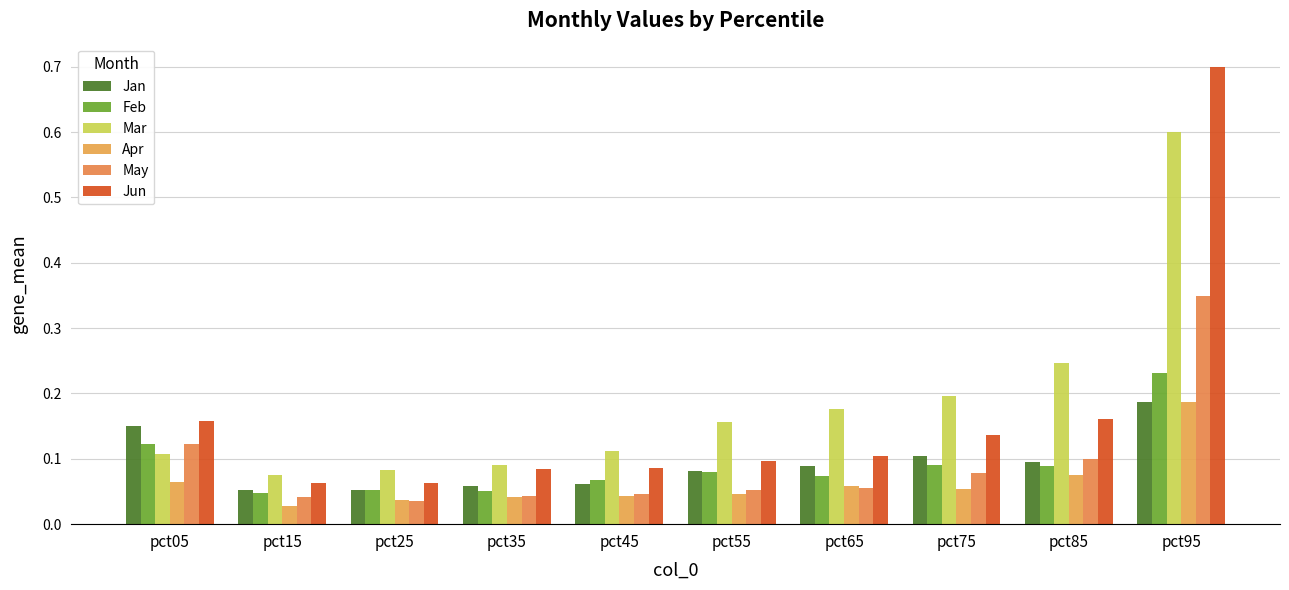

True or false: Feb has a value of 0.1 at pct25.

True